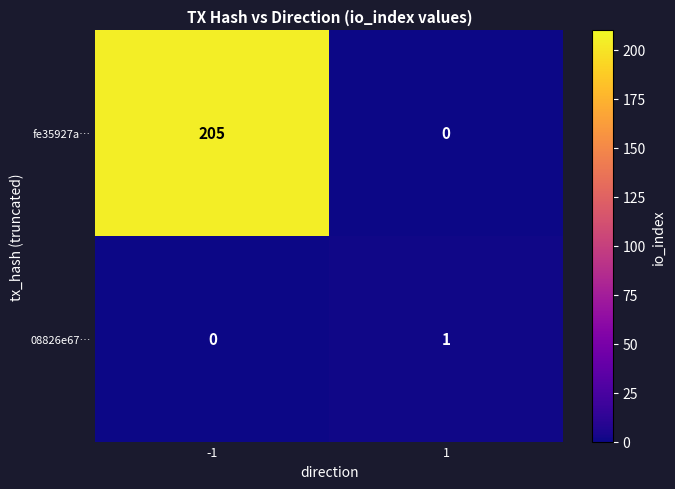

Which series changed the most between -1 and 1?

fe35927a…